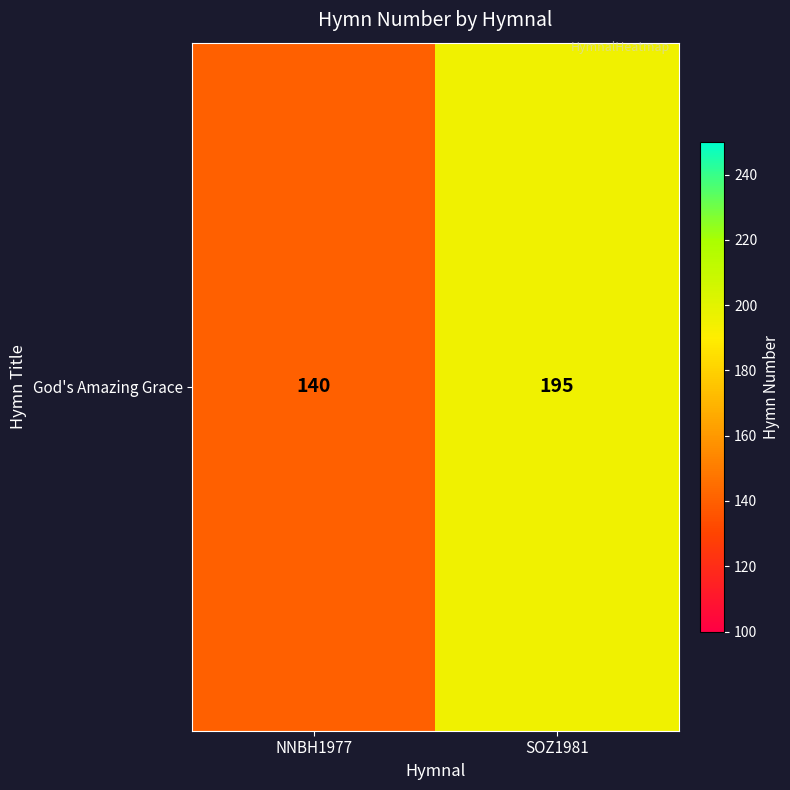

Reading left to right, what are all the values shown in this chart?

NNBH1977=140	SOZ1981=195